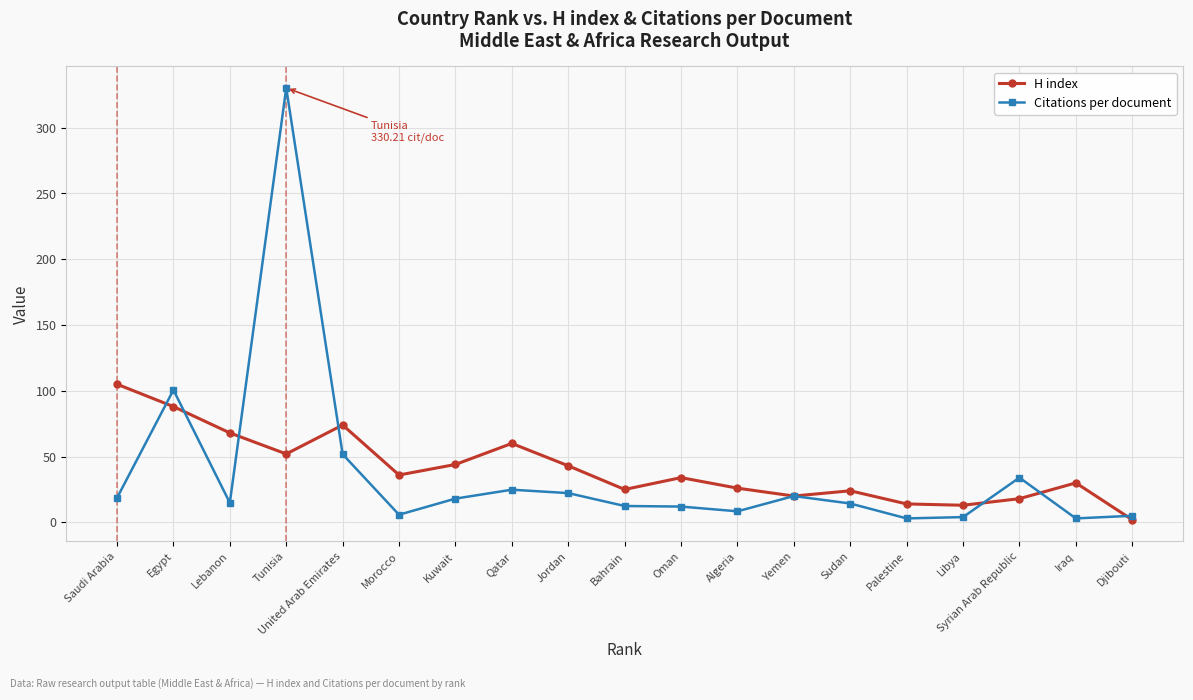

Count the number of data series in this chart.

2